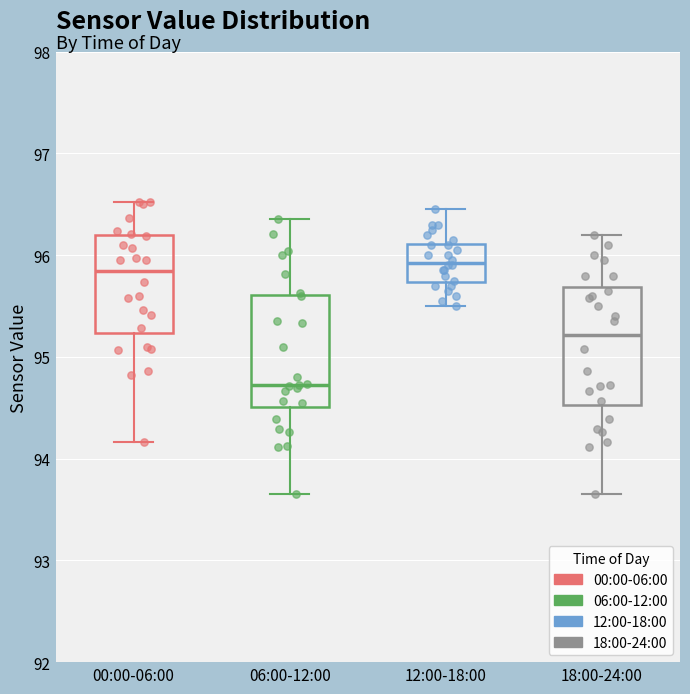

Reading left to right, transcribe this box plot: for each box, give where its median line is, the range the box spans, and where its two whiskers end, as read against the y-axis. The values are not printed on the chart, so give them approximately, as read against the axis.

00:00-06:00: median 95.8, box 95.2 to 96.2, whiskers 94.2 to 96.5
06:00-12:00: median 94.7, box 94.5 to 95.6, whiskers 93.7 to 96.4
12:00-18:00: median 95.9, box 95.7 to 96.1, whiskers 95.5 to 96.5
18:00-24:00: median 95.2, box 94.5 to 95.7, whiskers 93.7 to 96.2